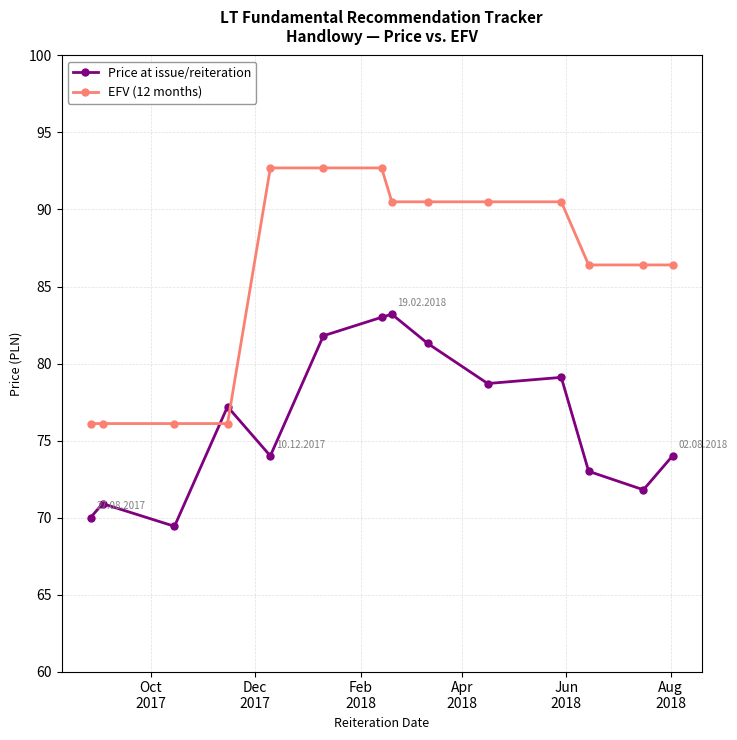

How many intersections are there between EFV (12 months) and Price at issue/reiteration?

2